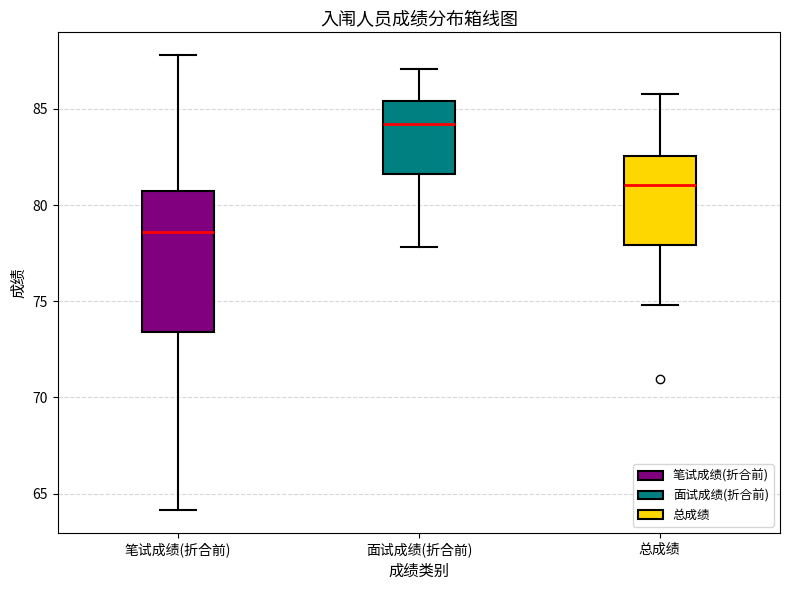

Which box's median line is the lowest?

笔试成绩(折合前)